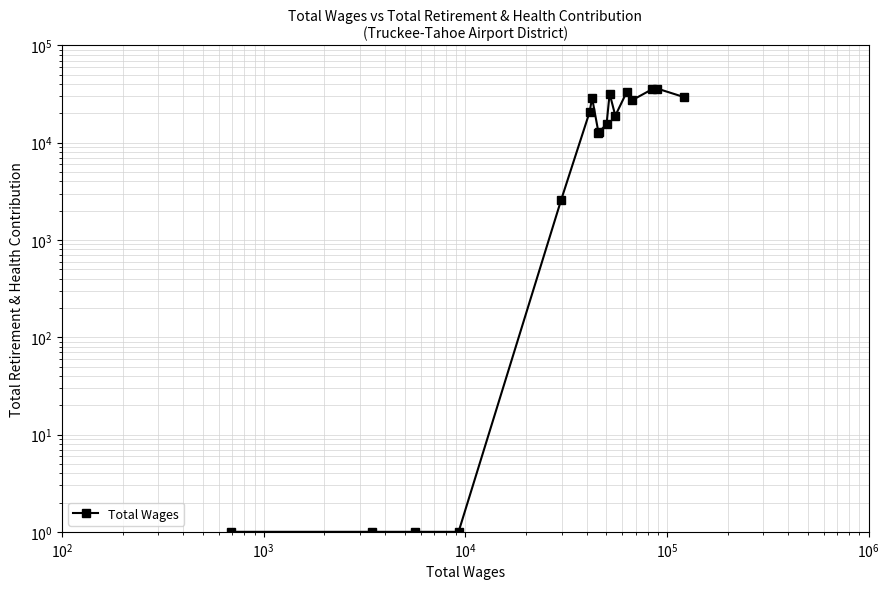

How many data points are above 18939?

8